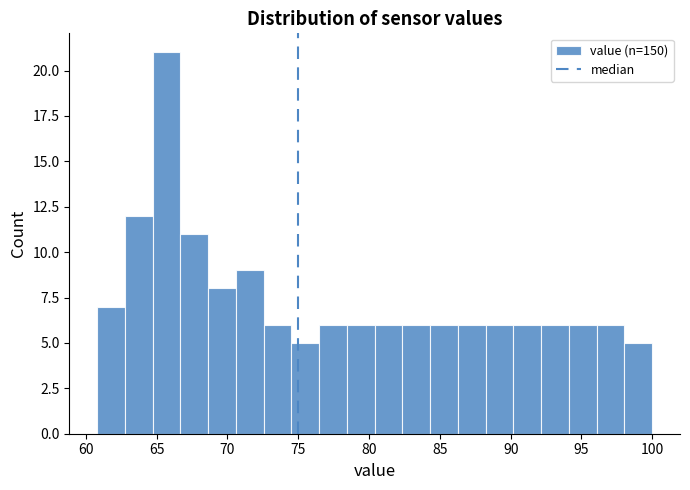

Read against the x-axis, roughly where is the centre of the tallest bar?

65.5